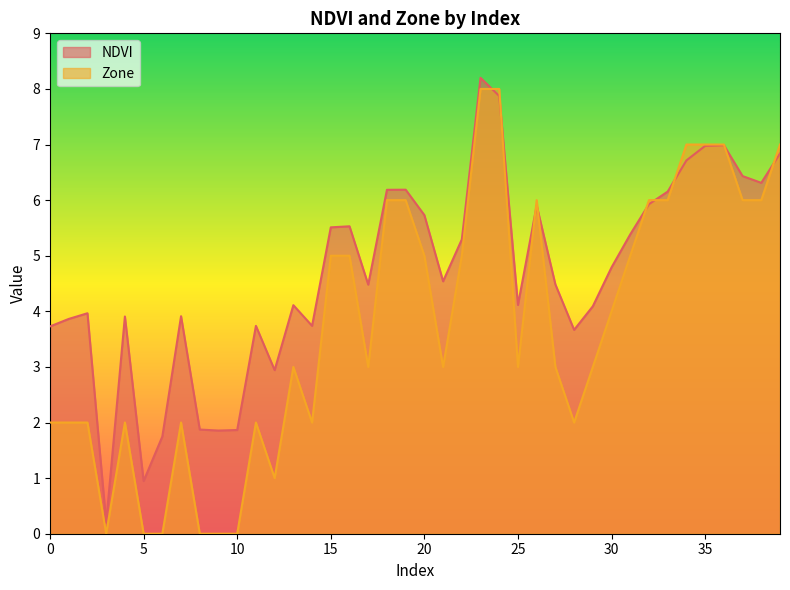

Which has a higher value, 8 or 13?

13